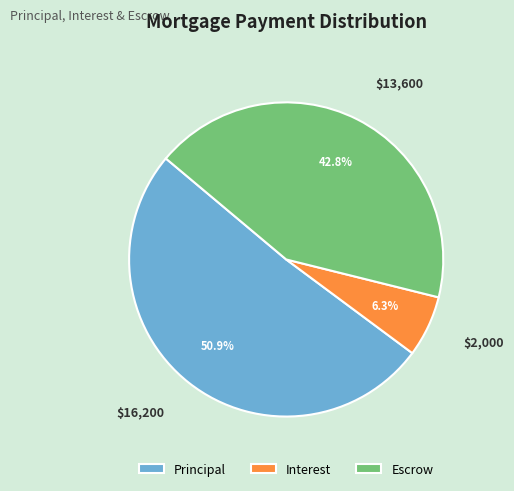

Does Principal account for over 50% of the chart?

Yes